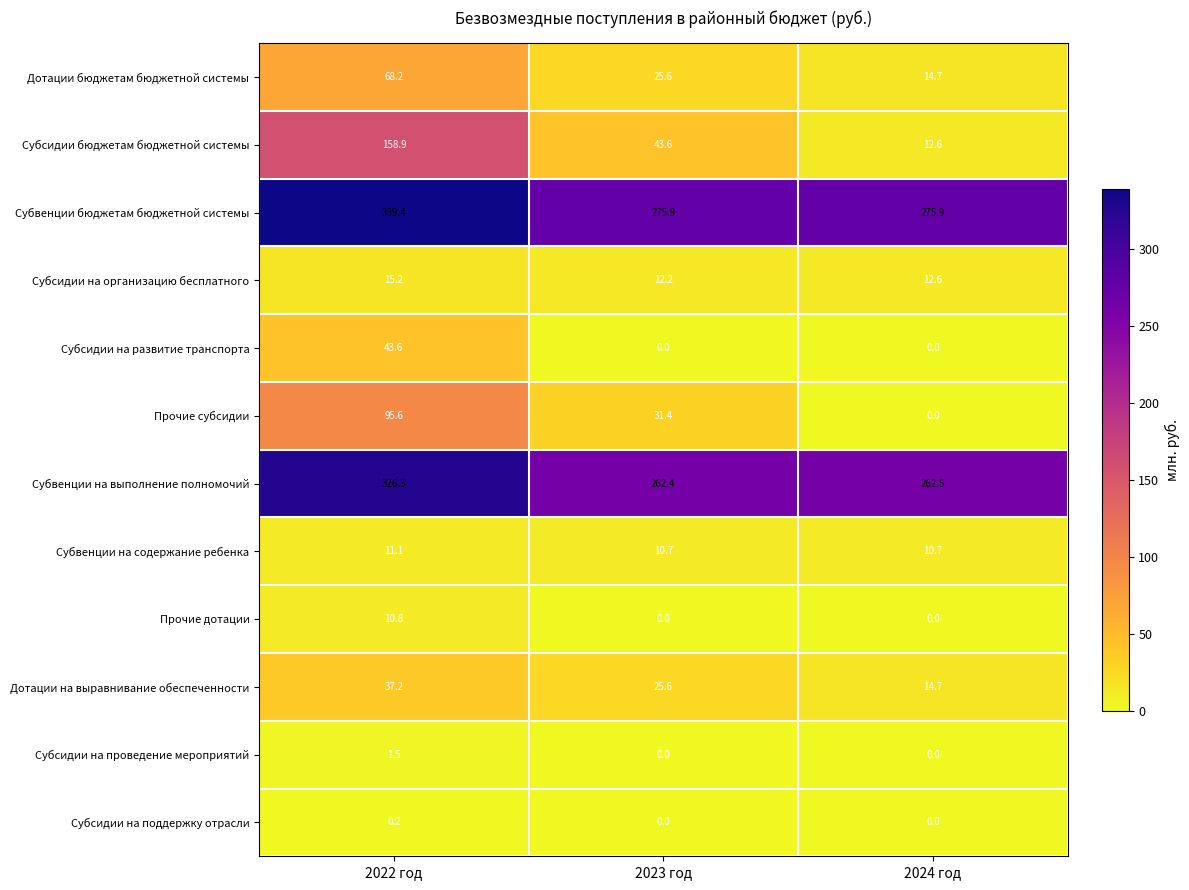

What is the difference between the Субсидии бюджетам бюджетной системы values at 2022 год and 2023 год?

115.3